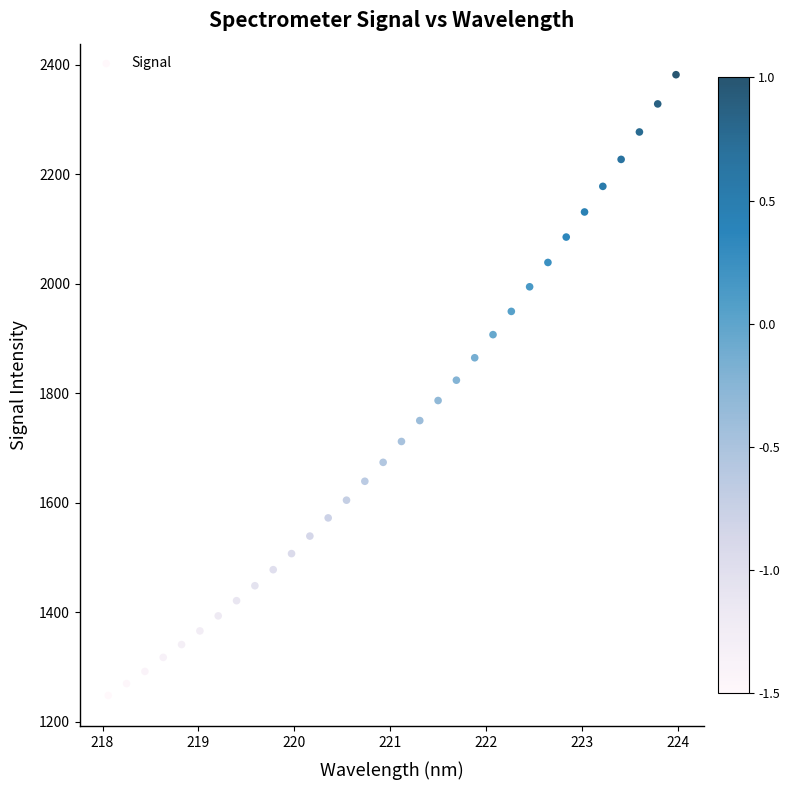

What is the range of X values (max minus min)?

5.9